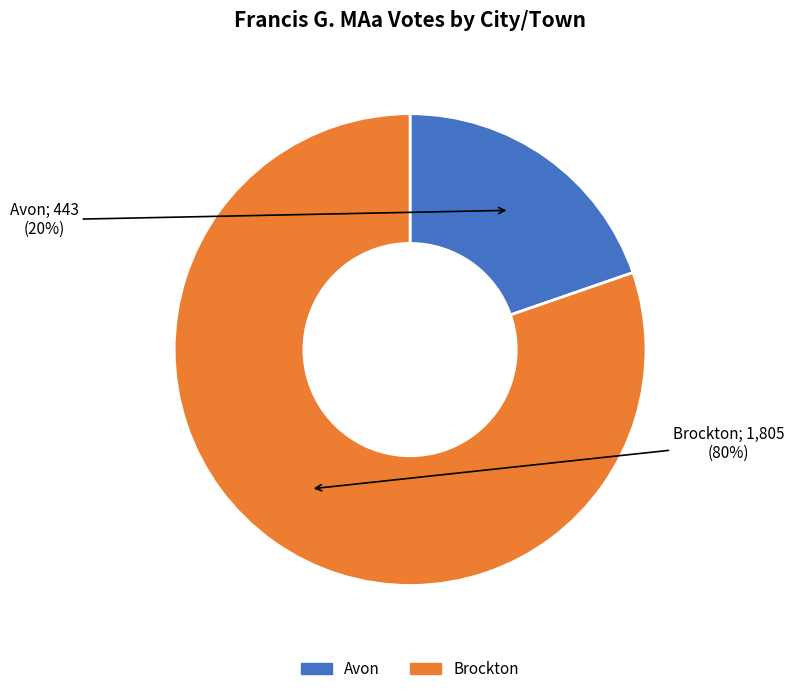

Is the sum of Brockton and Avon greater than half?

Yes